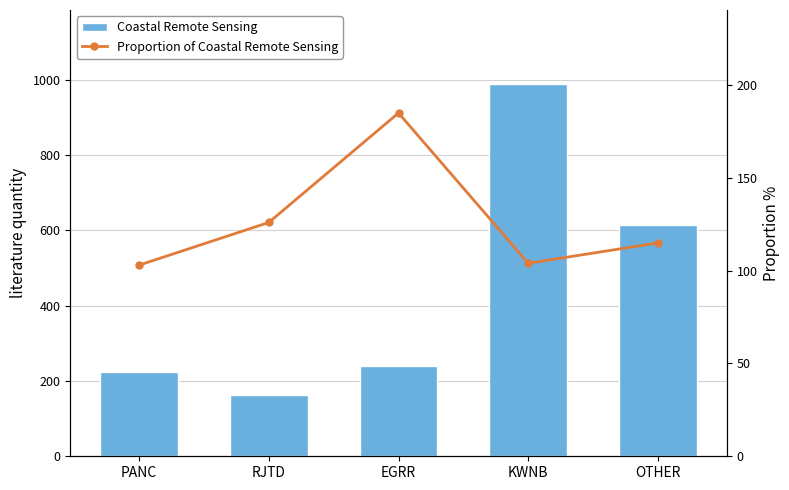

How many data points does each series have?

5